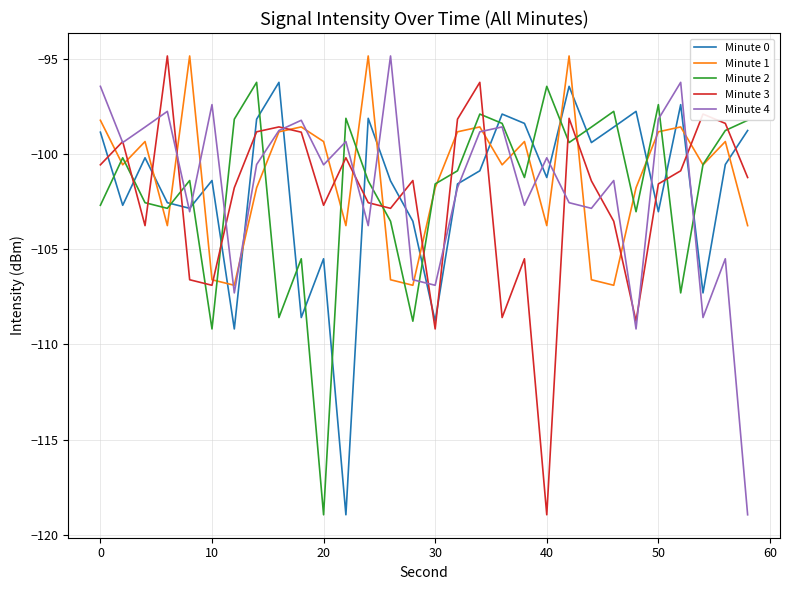

True or false: Minute 2 and Minute 3 intersect in this chart.

True